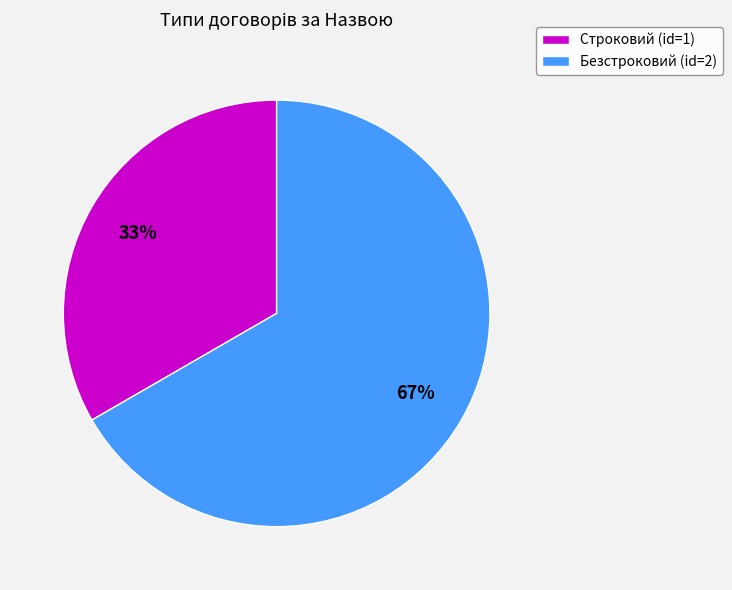

Is Безстроковий the majority of the pie?

Yes